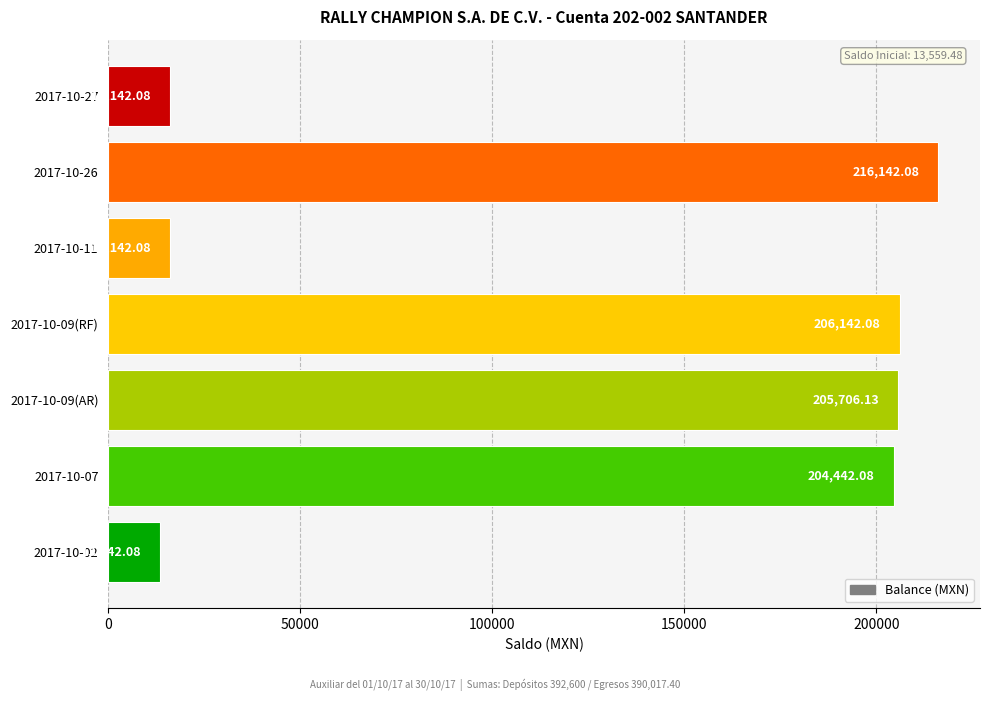

What is the sum of all values?

878258.6